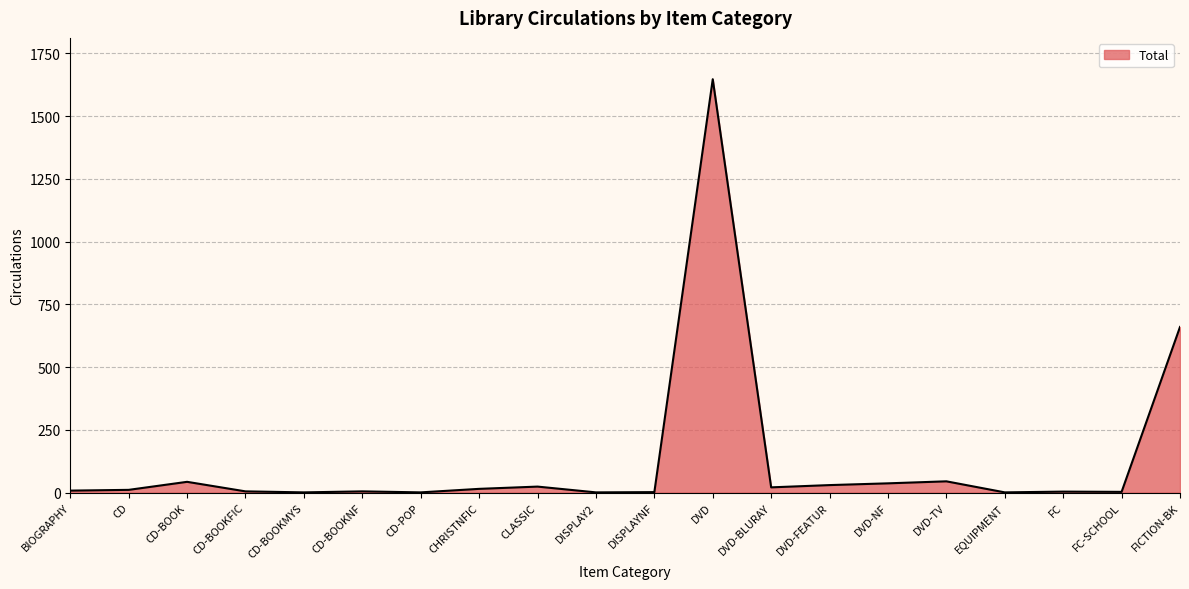

What is the change in value from DVD to DVD-TV?

-1602